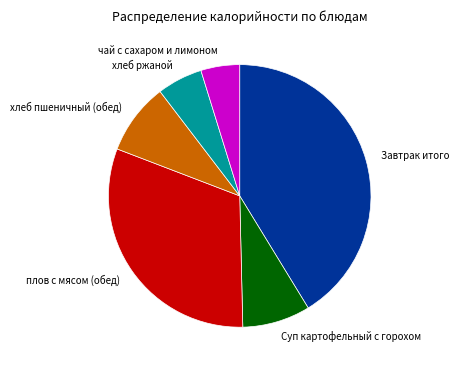

Is it true that хлеб пшеничный (обед) is 9% of the pie?

True